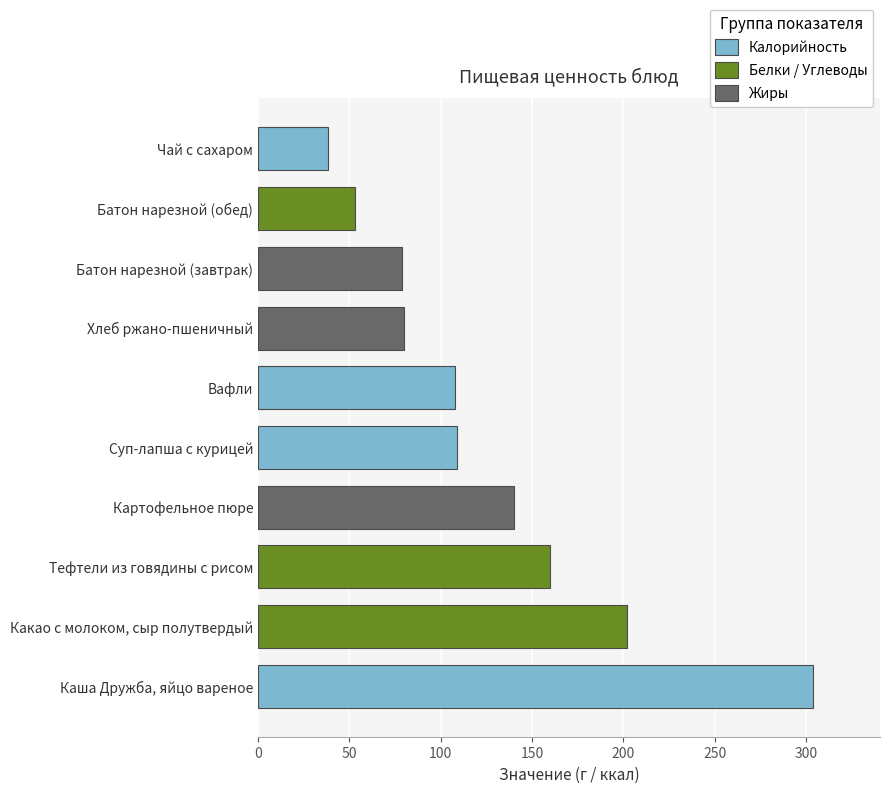

Which category has the lowest value across all series?

Чай с сахаром